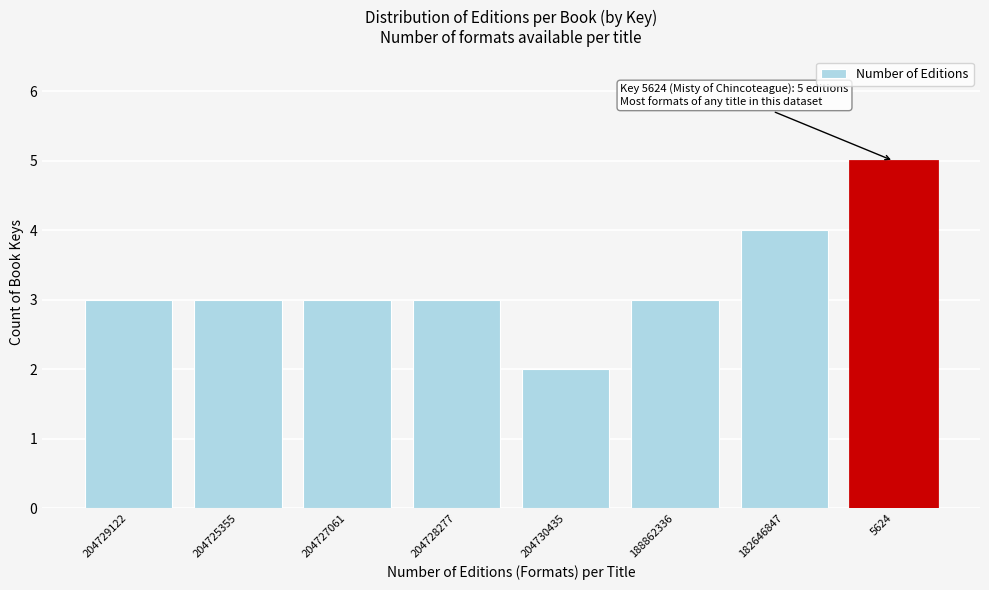

Reading right to left, extract all data points from this chart.

5624=5	182646847=4	188862336=3	204730435=2	204728277=3	204727061=3	204725355=3	204729122=3